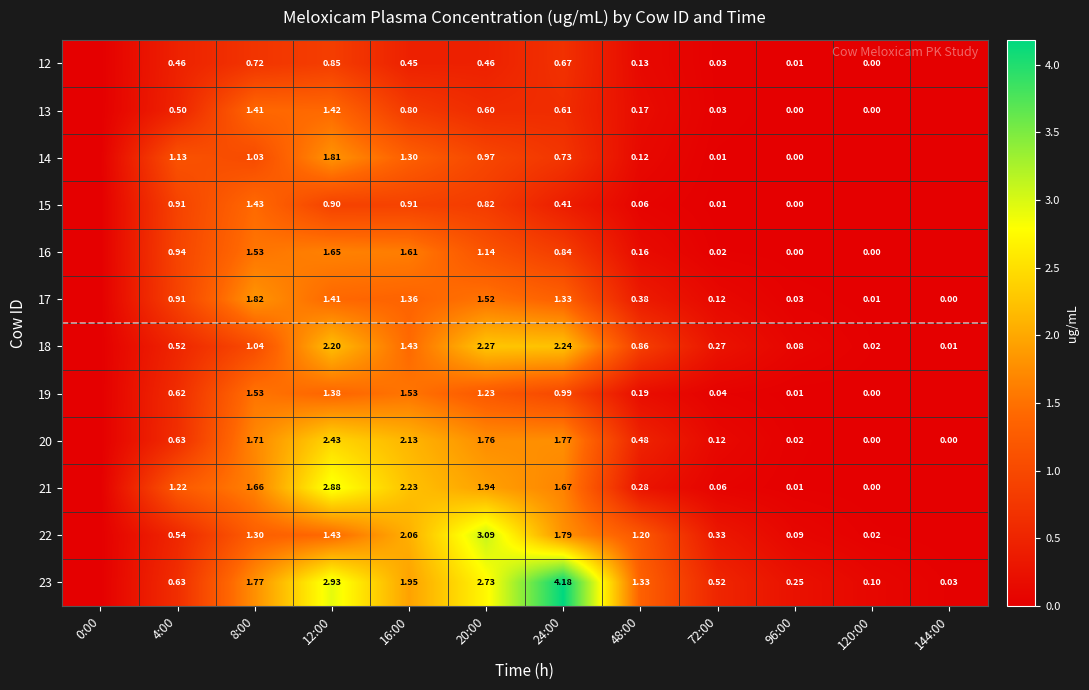

How many categories are shown in the chart?

12